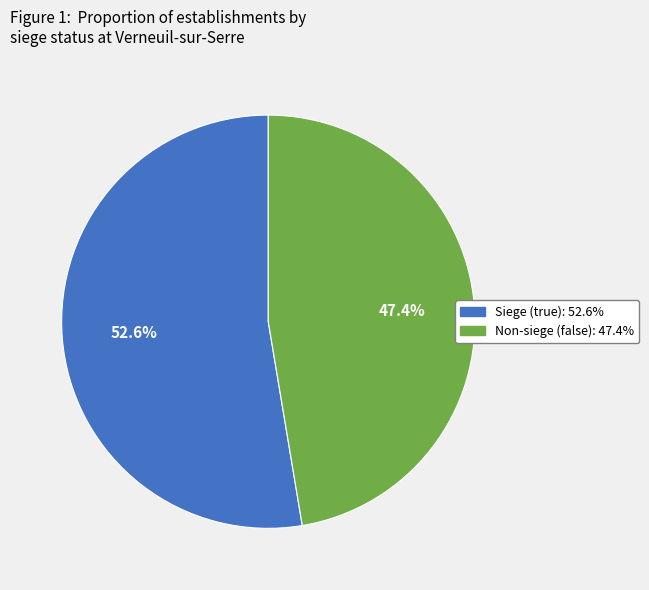

Is there any slice that represents more than half of the pie?

Yes